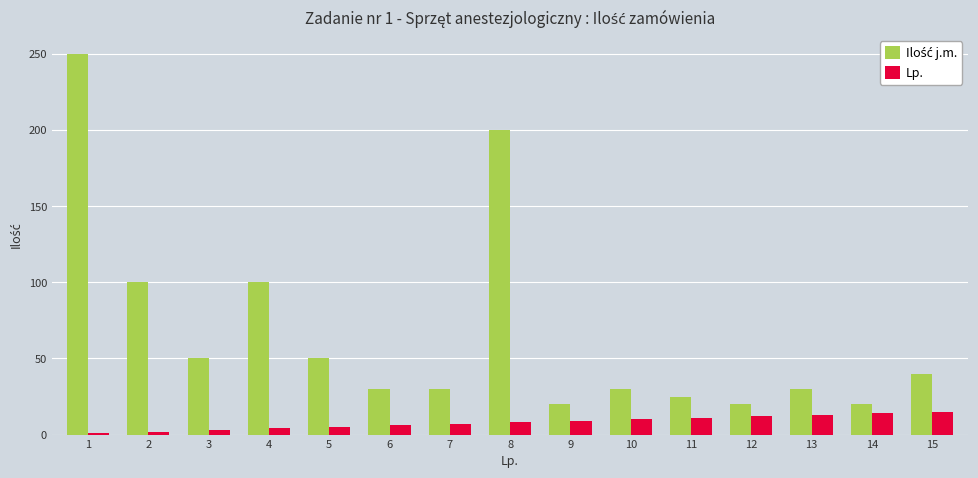

What is the greatest value displayed?

250